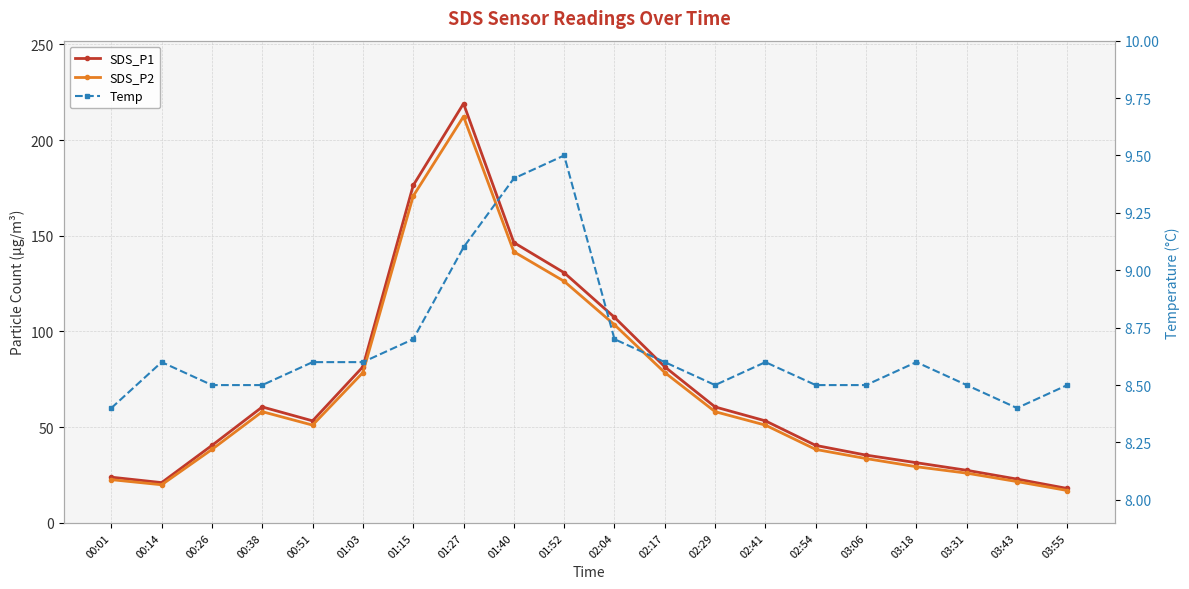

At which label does Temp reach its peak?

01:52